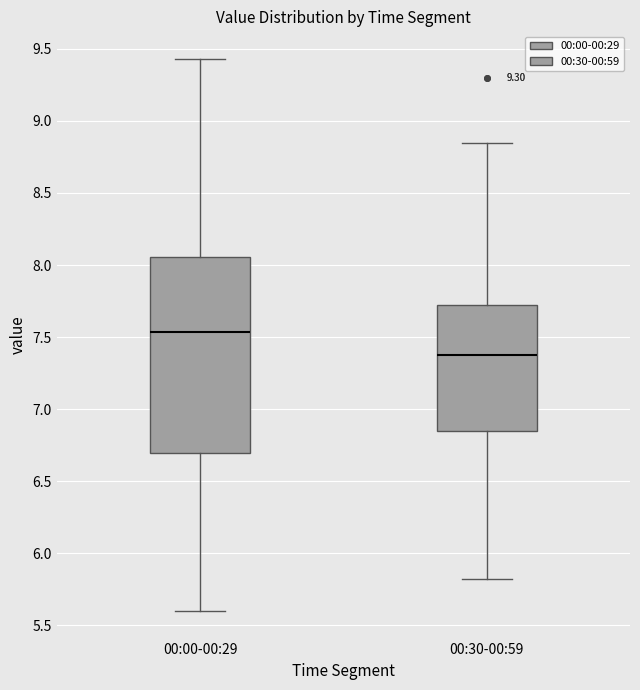

Reading left to right, transcribe this box plot: for each box, give where its median line is, the range the box spans, and where its two whiskers end, as read against the y-axis. The values are not printed on the chart, so give them approximately, as read against the axis.

00:00-00:29: median 7.55, box 6.70 to 8.05, whiskers 5.60 to 9.45
00:30-00:59: median 7.40, box 6.85 to 7.70, whiskers 5.80 to 8.85